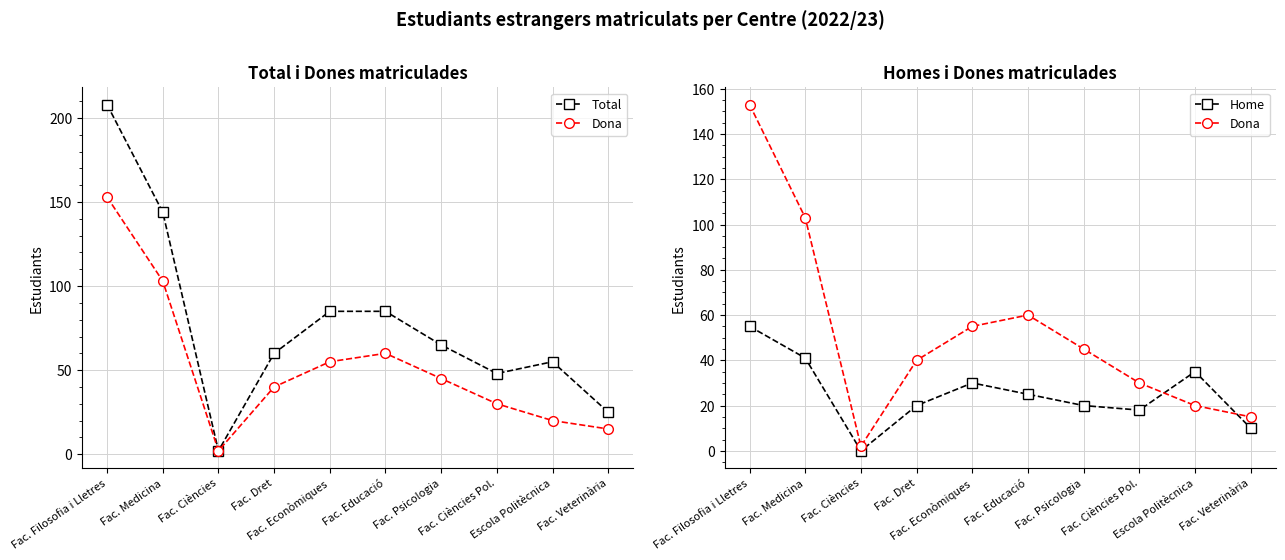

True or false: Total and Dona cross at least once.

False